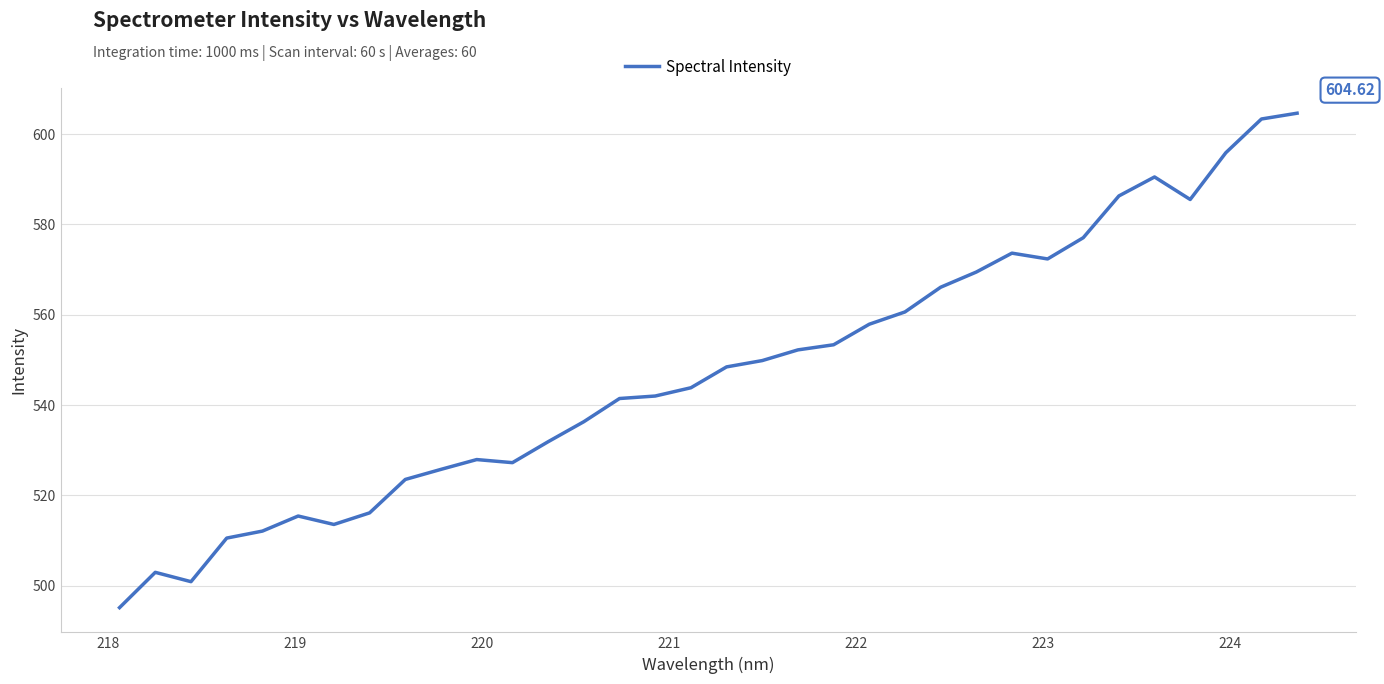

What is the difference between the maximum and minimum values?

109.5